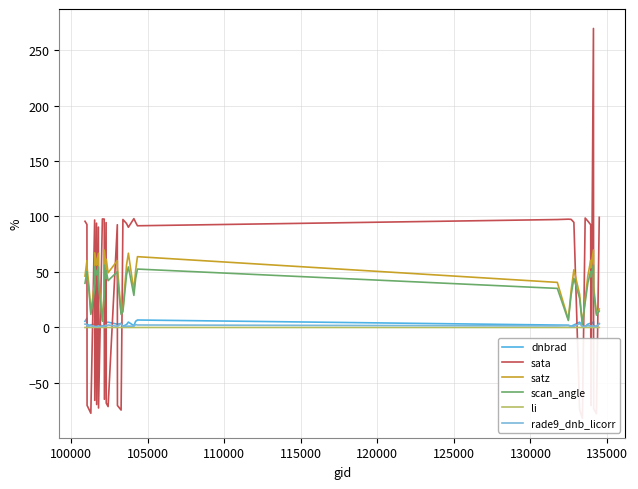

What are all the series names shown in the legend?

dnbrad, sata, satz, scan_angle, li, rade9_dnb_licorr